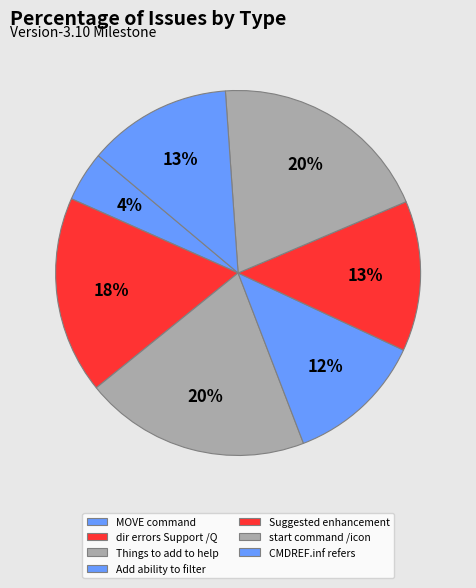

What percentage is the Add ability to filter slice, to the nearest percent?

12%